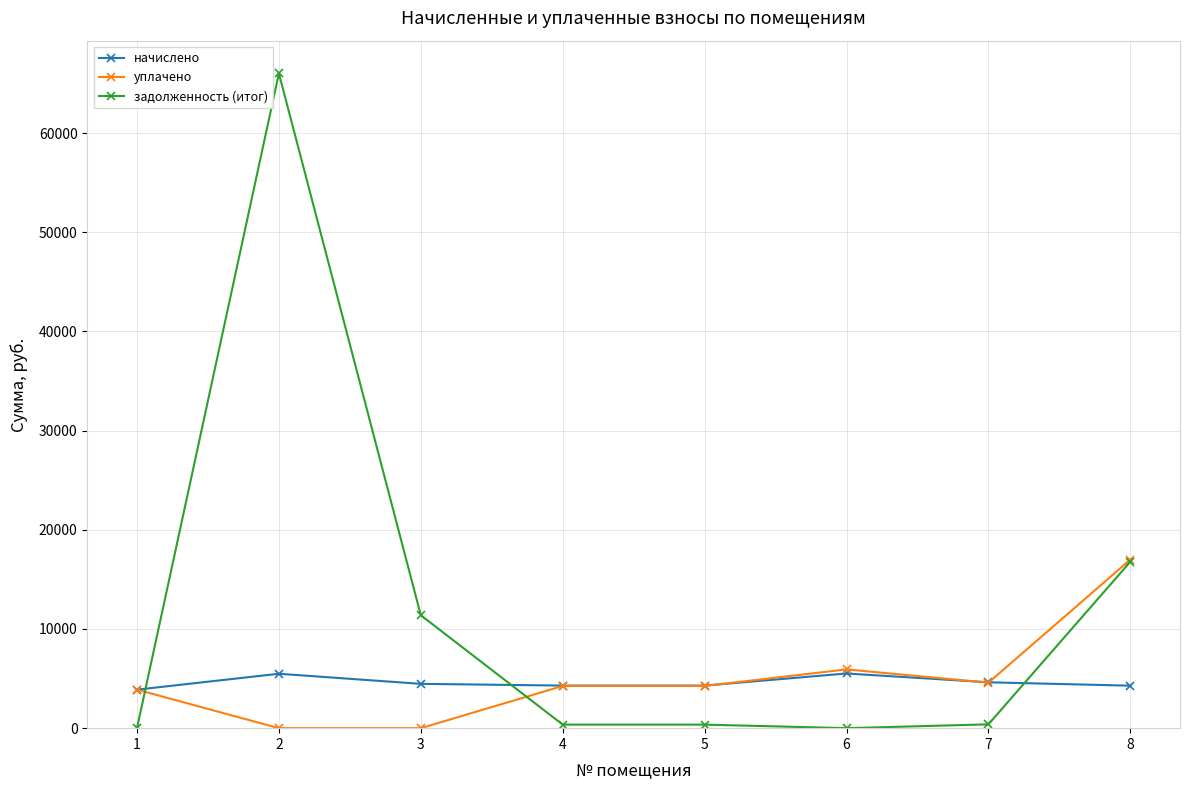

What is the value of the задолженность (итог) point at the 8th from the left?

16784.8